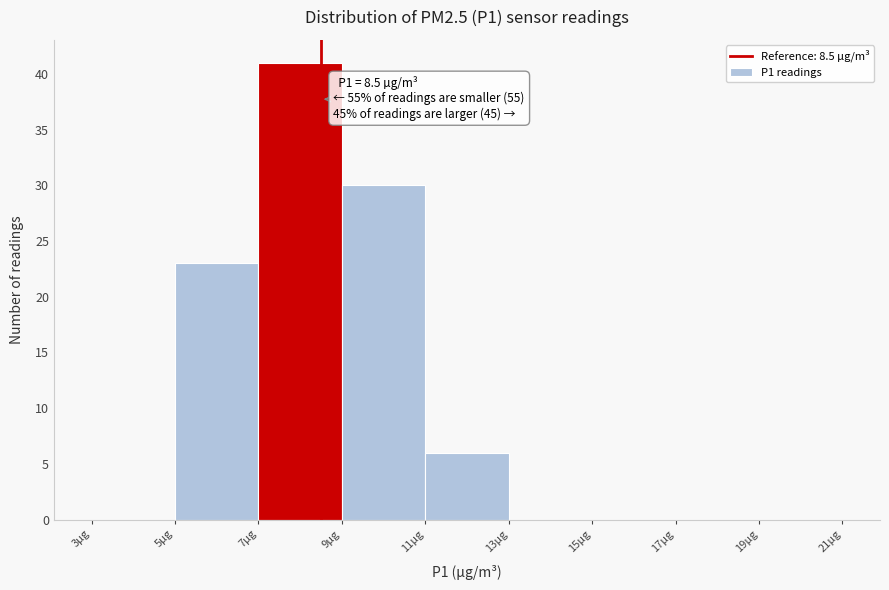

Which range on the x-axis has the tallest bar?

7 to 9